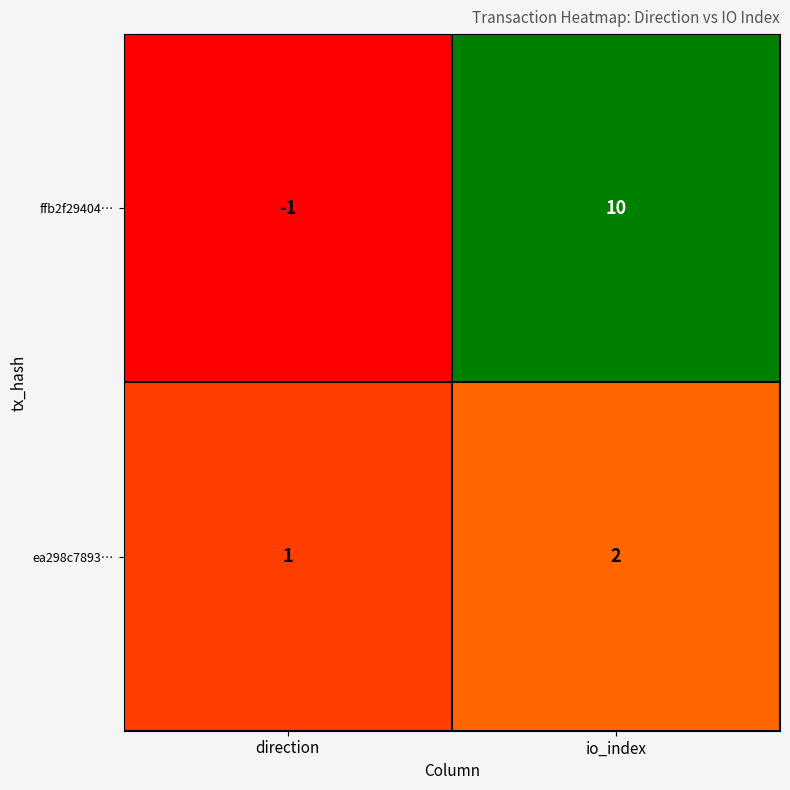

Which category has the highest value across all series?

io_index